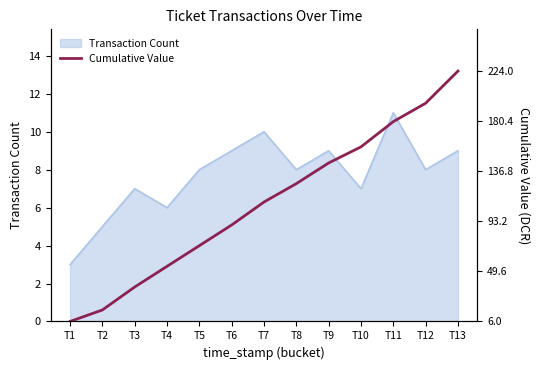

Which label corresponds to the smallest value in the chart?

T1